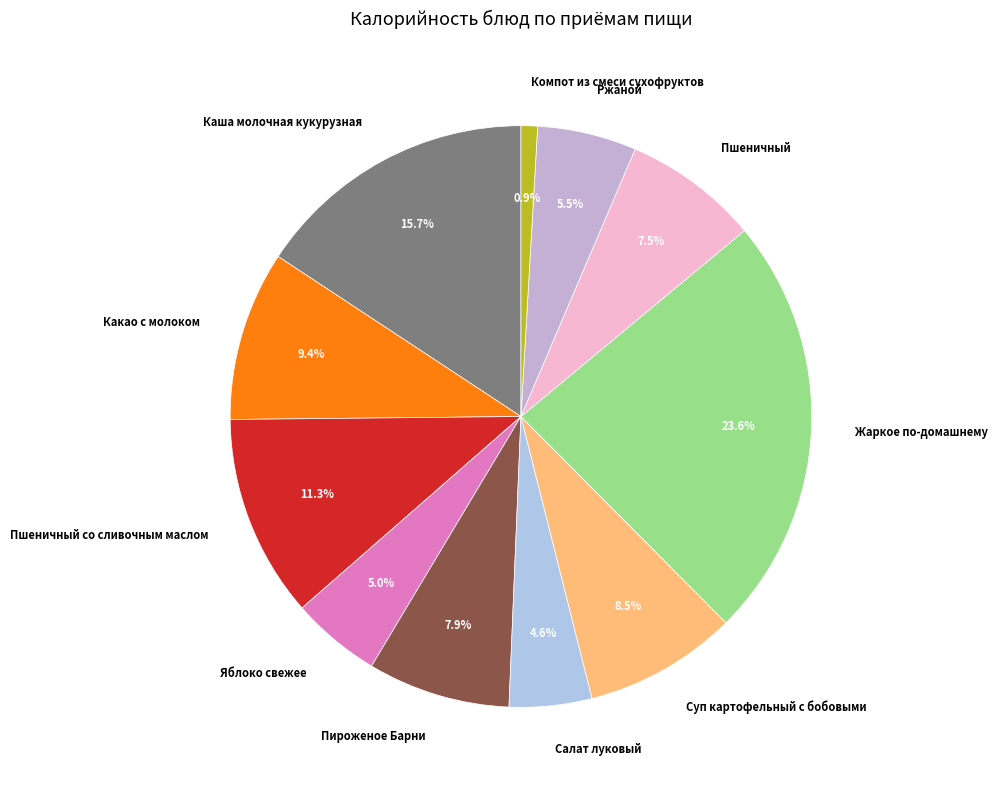

Approximately how many times larger is the value at Пироженое Барни compared to Суп картофельный с бобовыми?

0.9